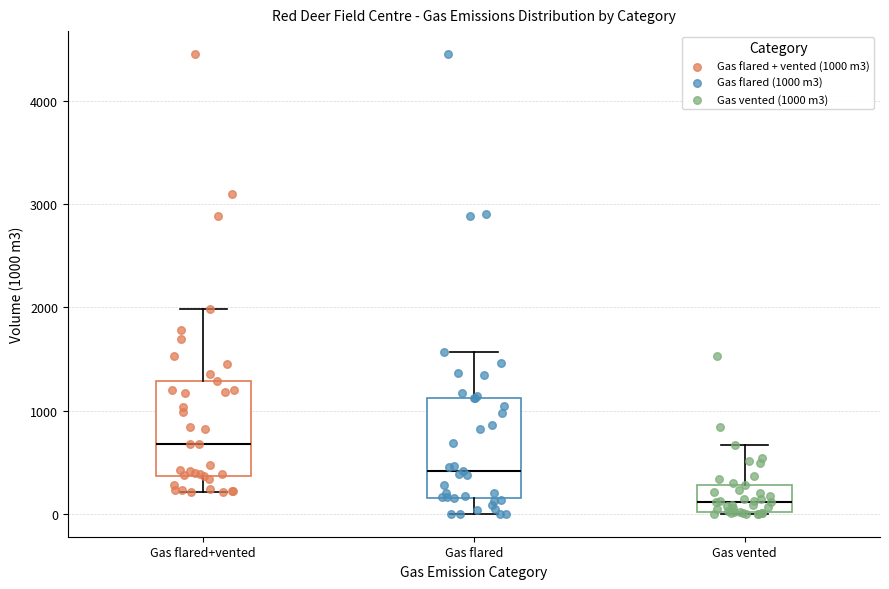

Where does the upper whisker of the box for Gas flared end on the y-axis? The values are not printed on the chart, so give them approximately, as read against the axis.

1600